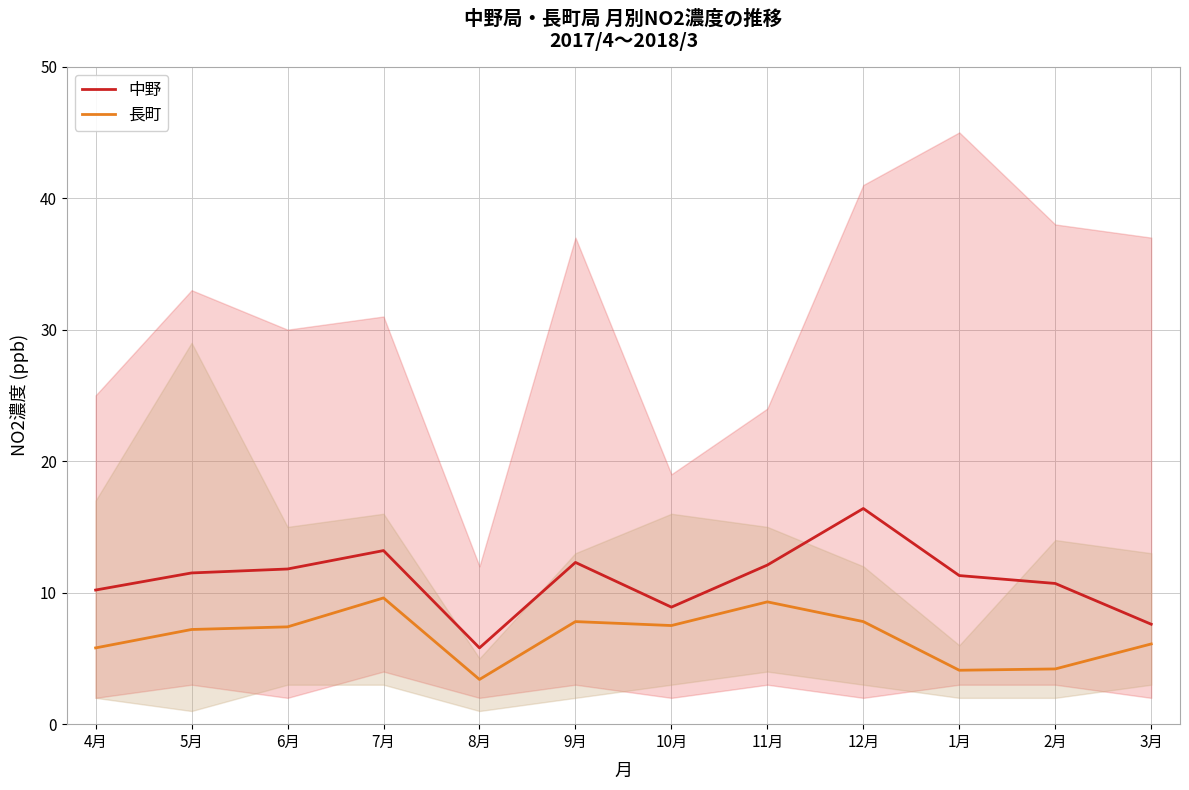

At which label does 中野 reach its peak?

12月